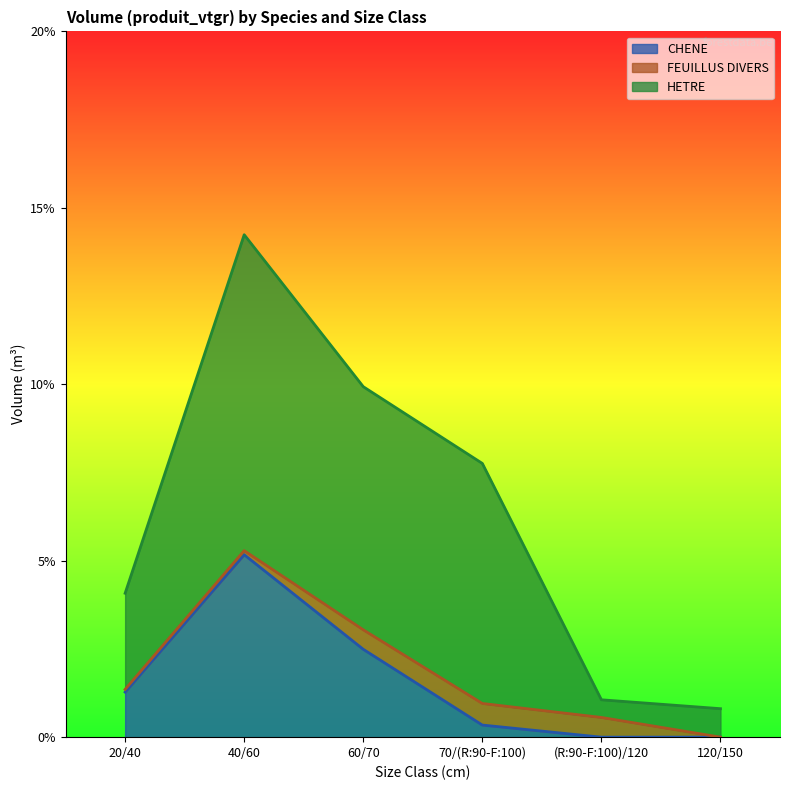

How many data points in CHENE are above 1?

3